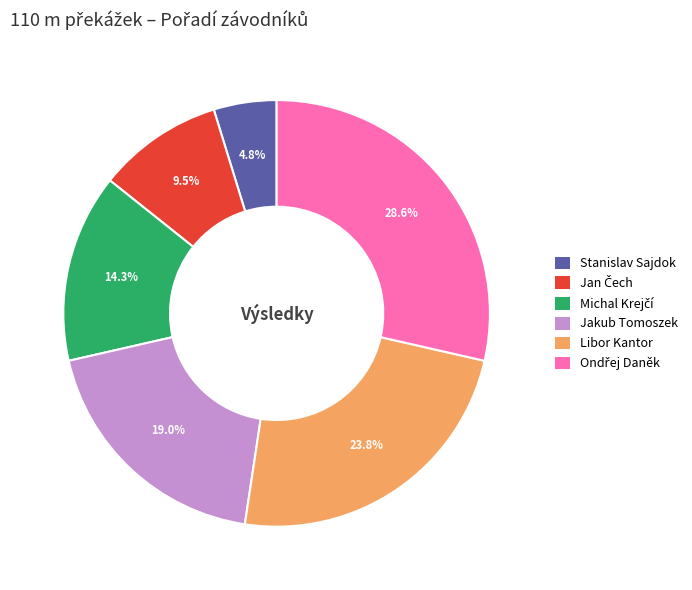

Which slice is the smallest?

Stanislav Sajdok